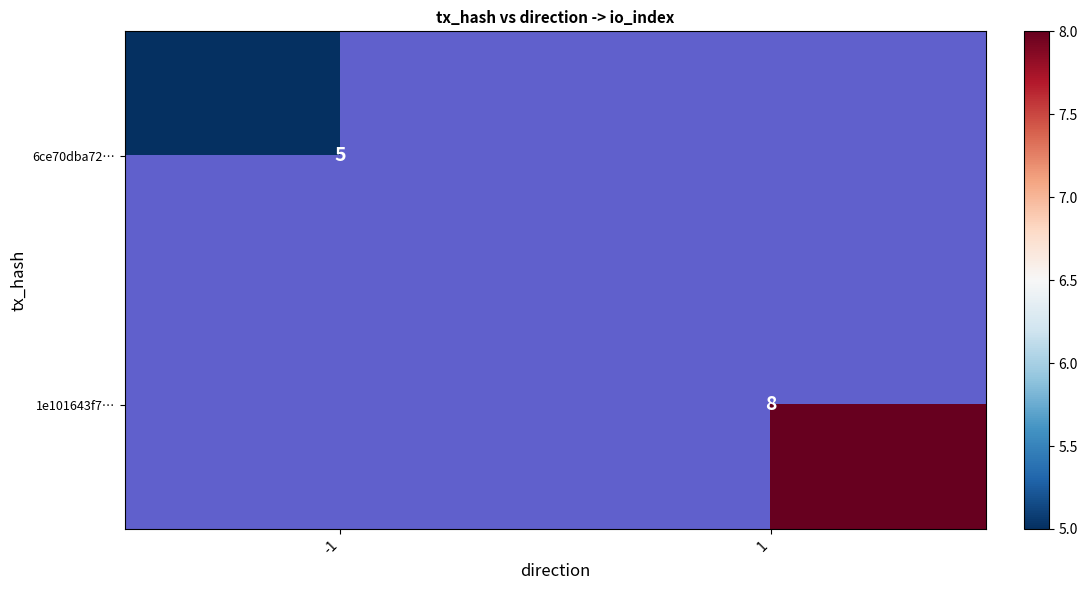

The value of 6ce70dba72… at -1 is 5. True or false?

True